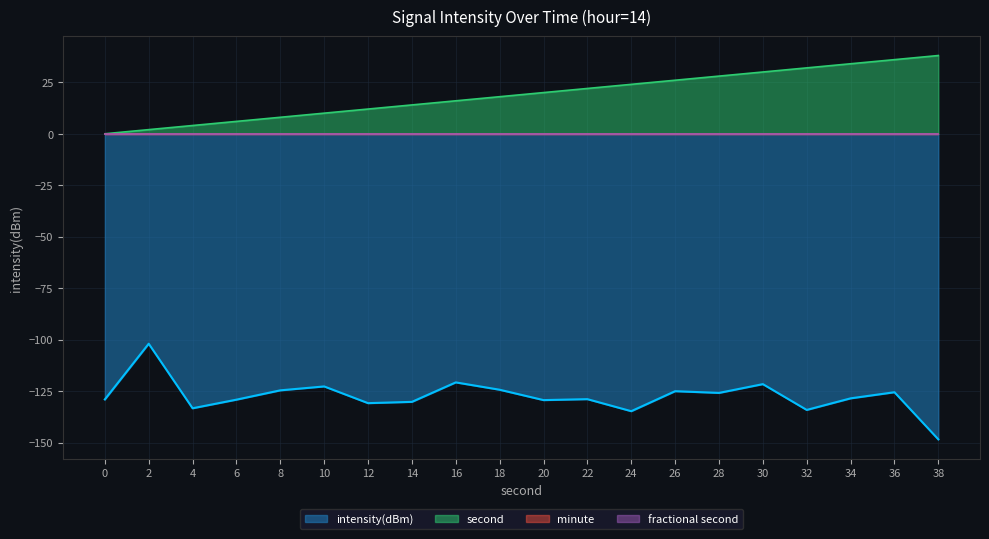

Is it true that intensity(dBm) equals -124.7 at 8?

True